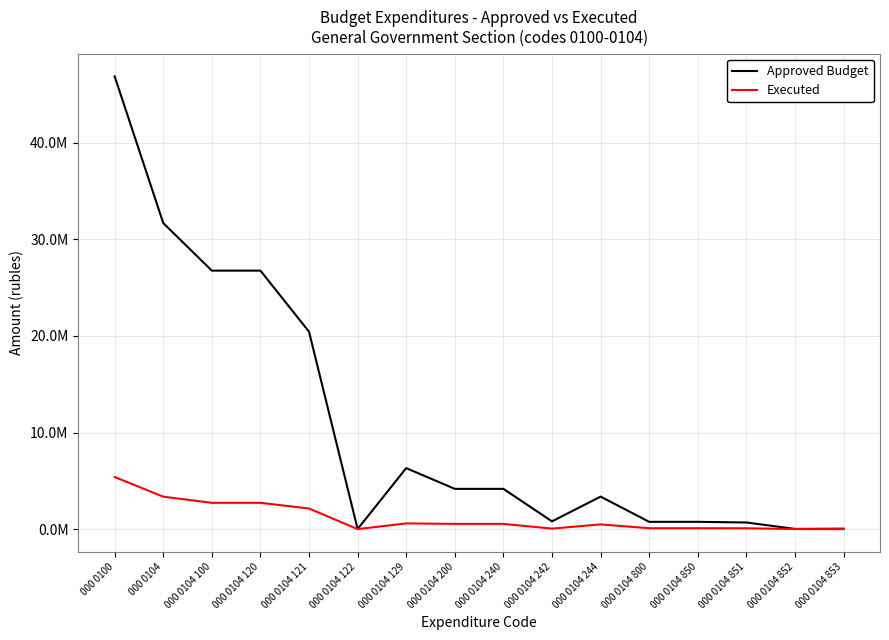

What is the greatest value displayed?

46872396.0